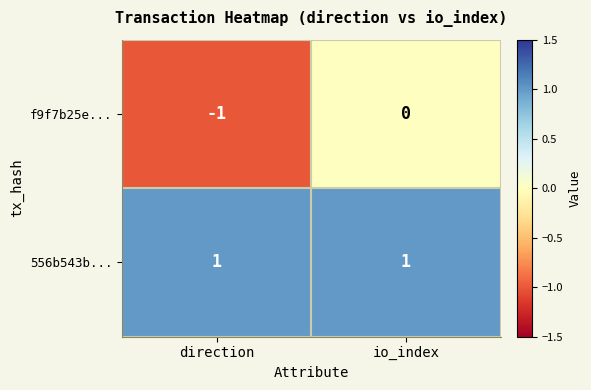

List the series in order of their peak value, highest first.

556b543b..., f9f7b25e...